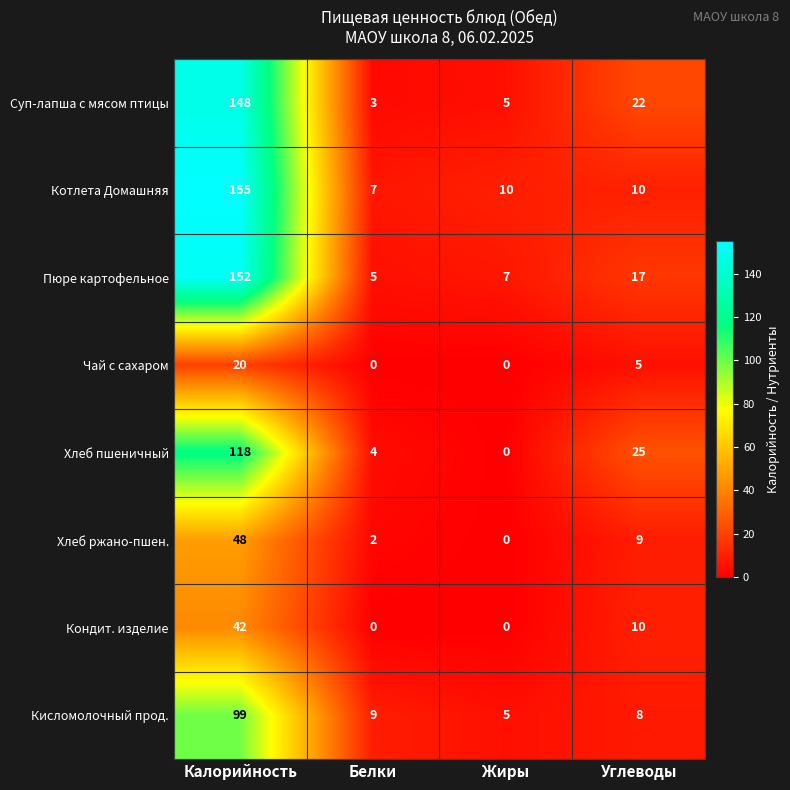

Is it true that Котлета Домашняя equals 10 at Жиры?

True